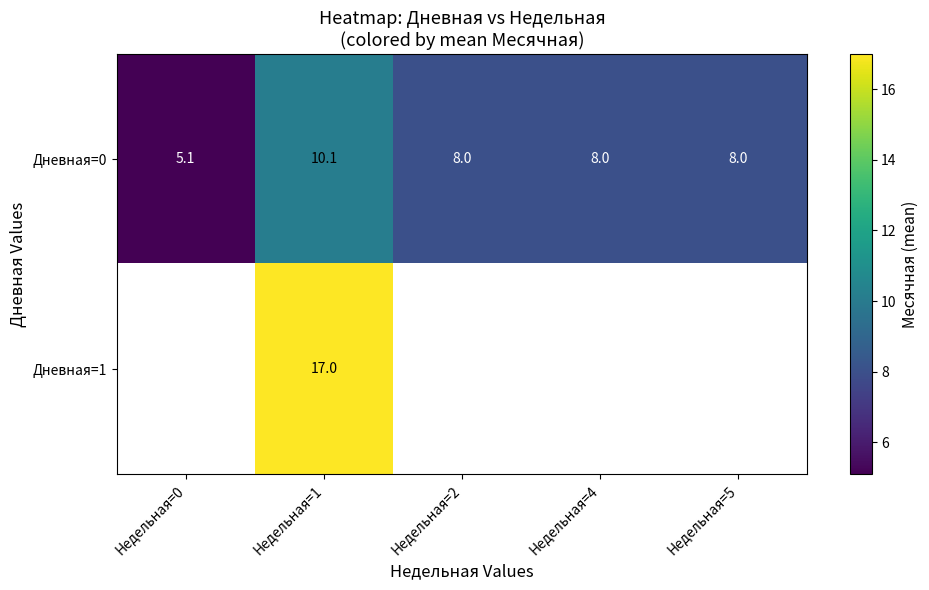

How many data points in Дневная=0 are less than 8?

1